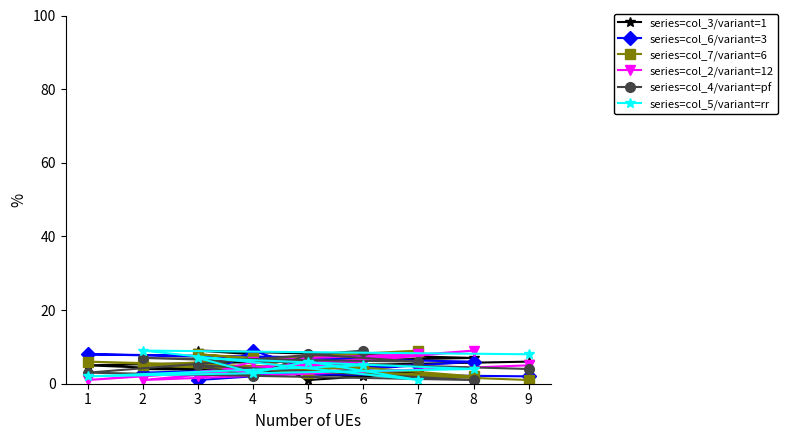

True or false: series=col_6/variant=3 has a value of 6 at 4.

False